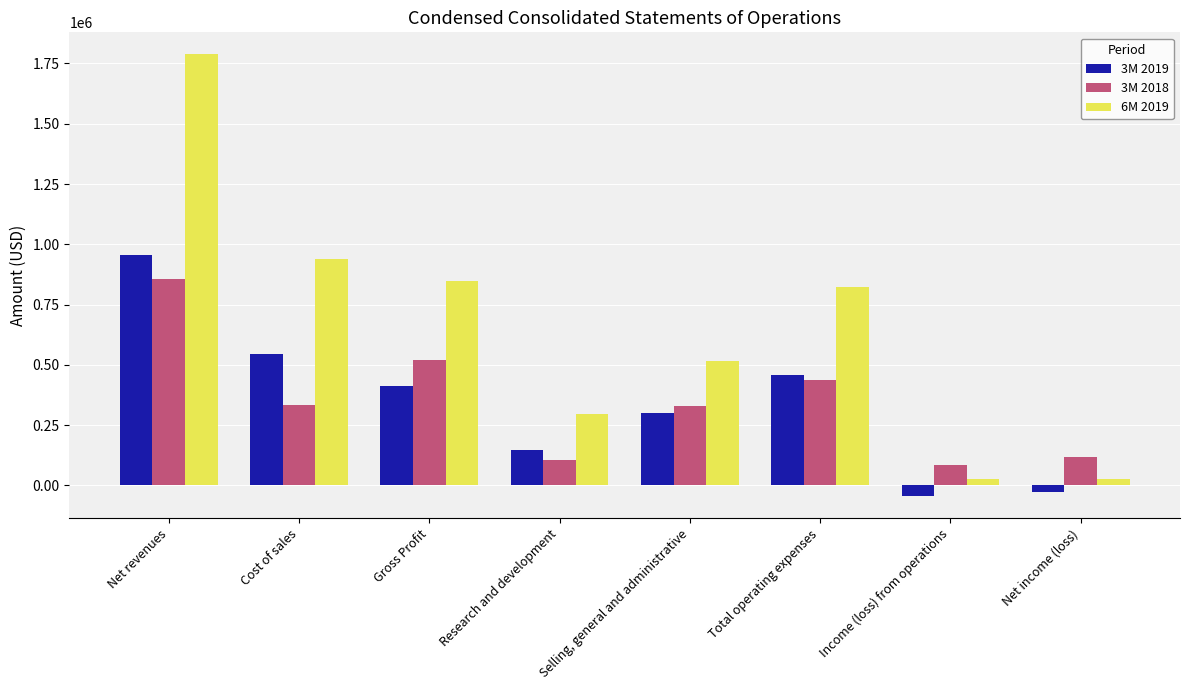

Which series changed the most between Selling, general and administrative and Total operating expenses?

6M 2019